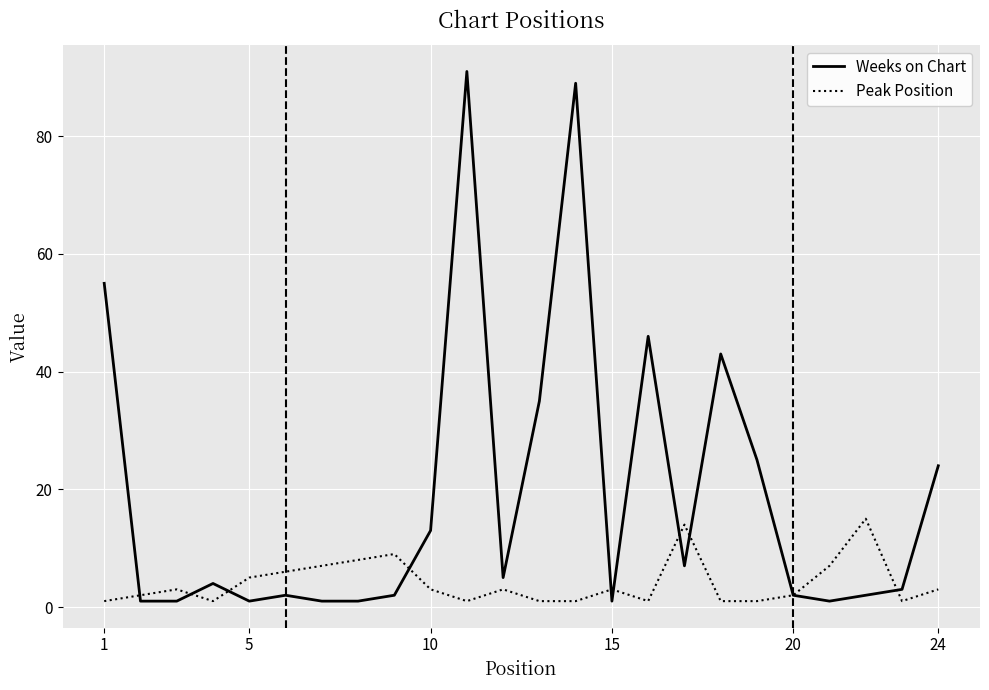

Which series has the largest total across all categories?

Weeks on Chart